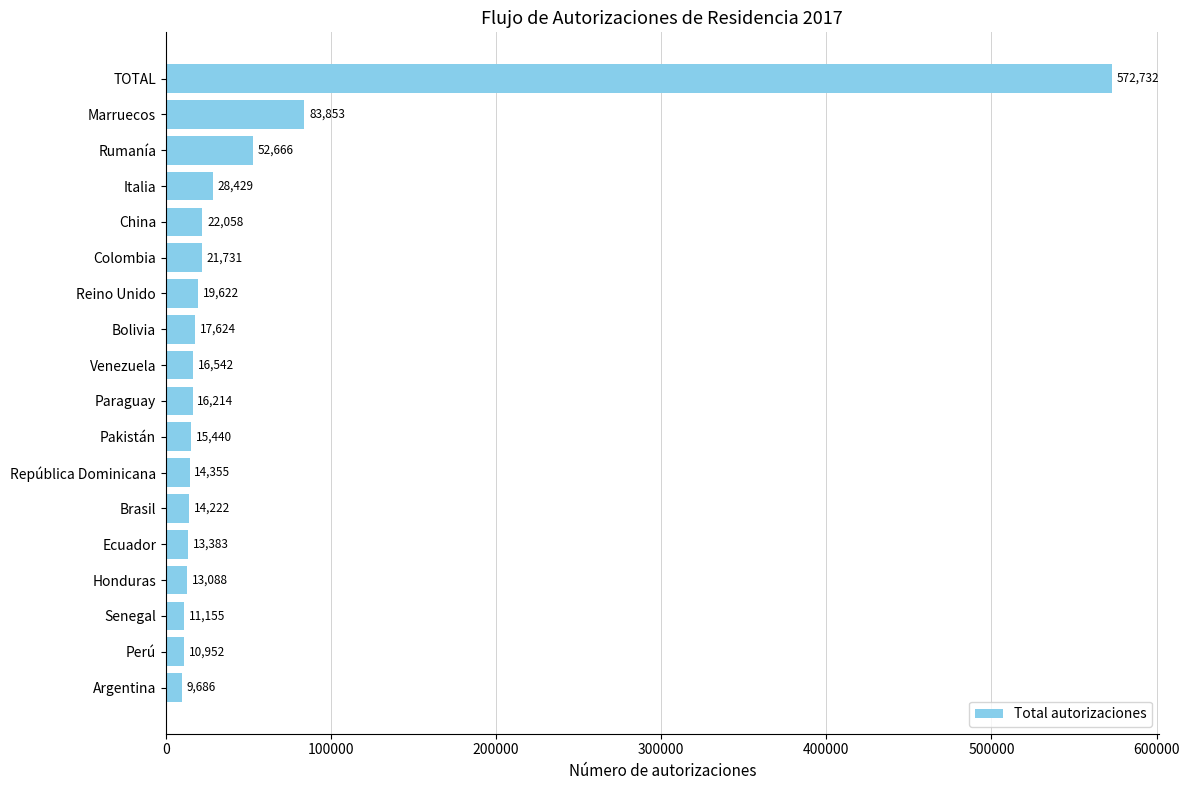

What is the difference between the maximum and second lowest values?

561780